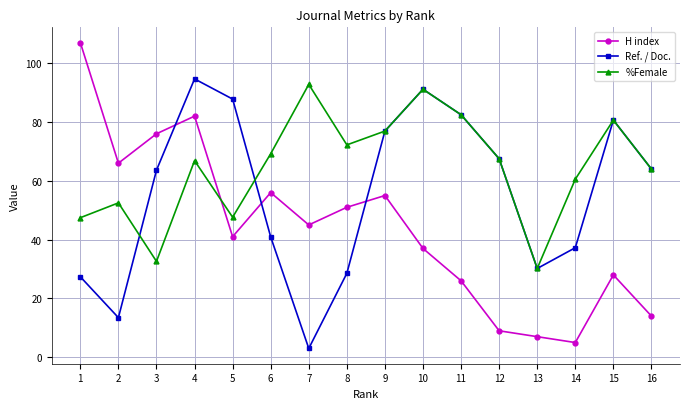

Which series has the largest range (max minus min)?

H index